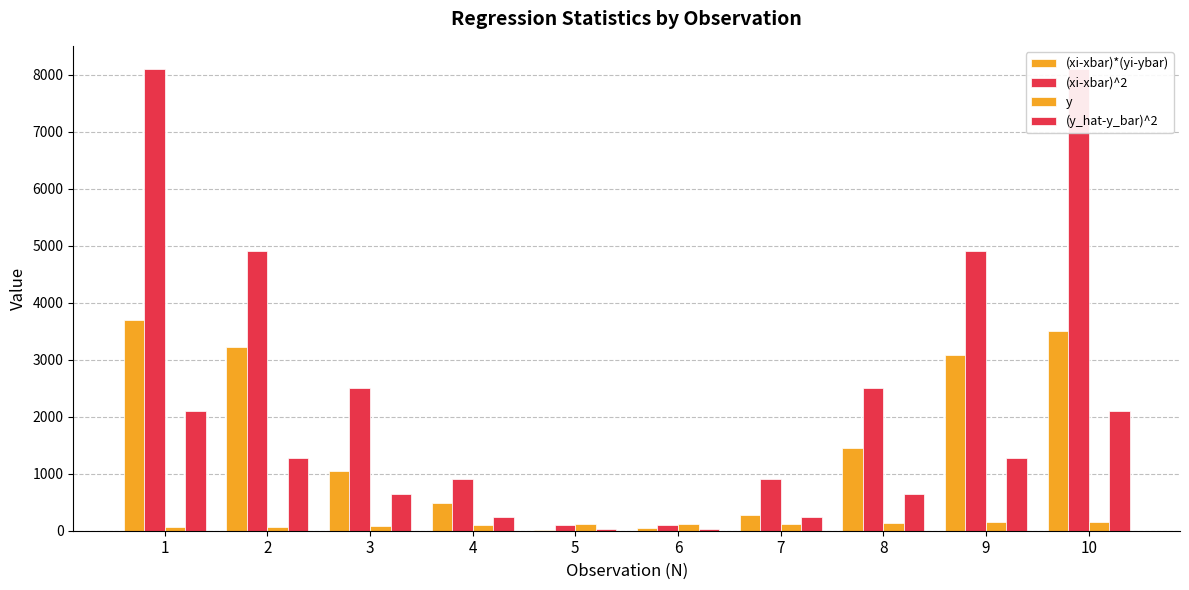

Which category has the highest value in the (xi-xbar)^2 series?

1